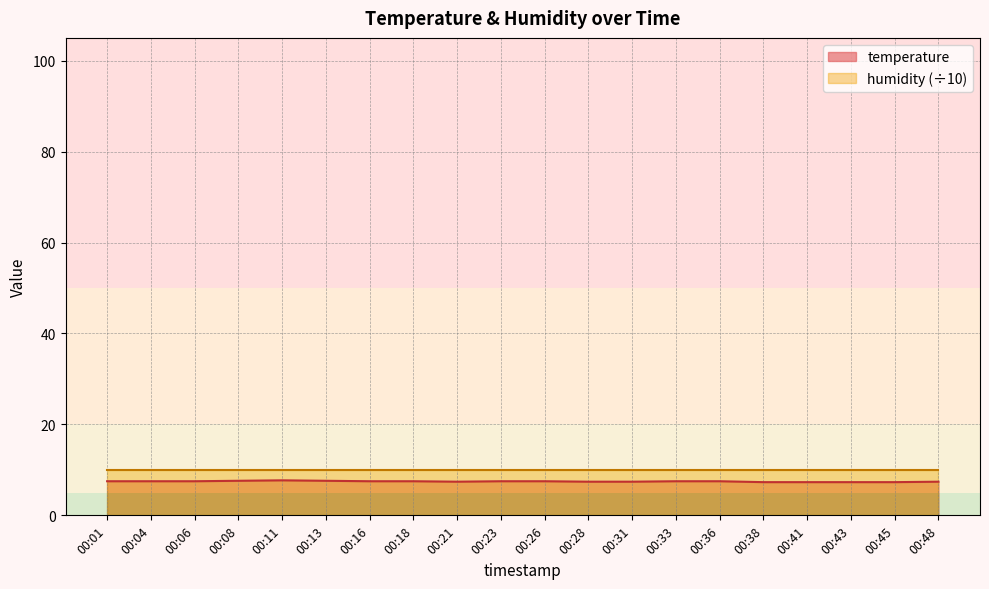

The chart shows a value of 7.7 at 00:11. True or false?

True